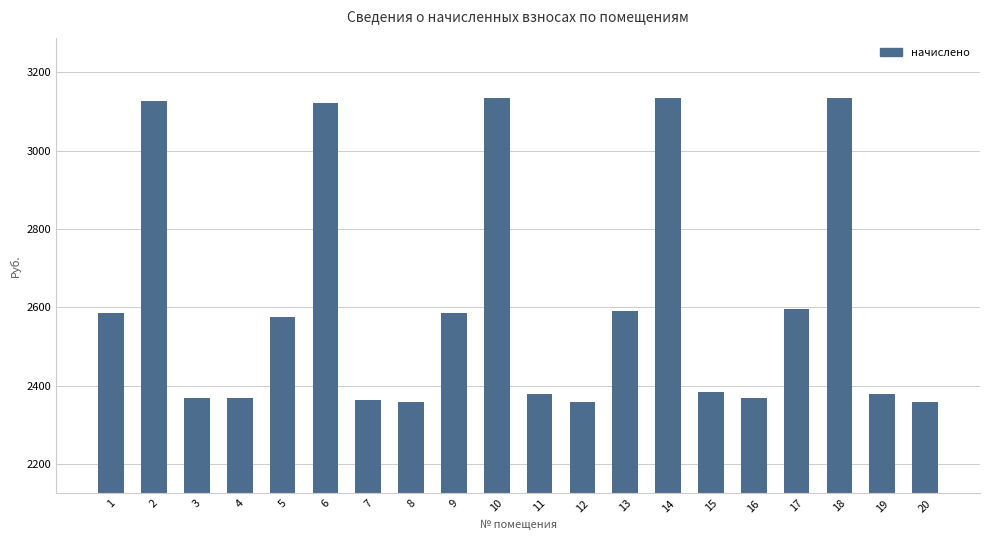

How many bars are there in total?

20